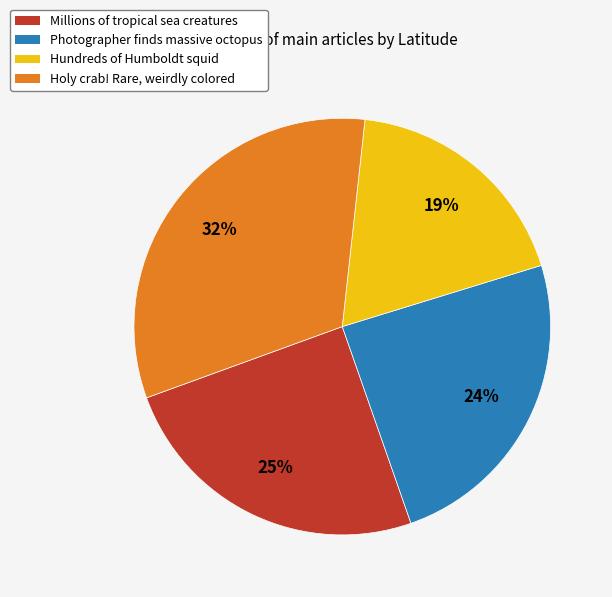

True or false: Millions of tropical sea creatures accounts for 16% of the total.

False